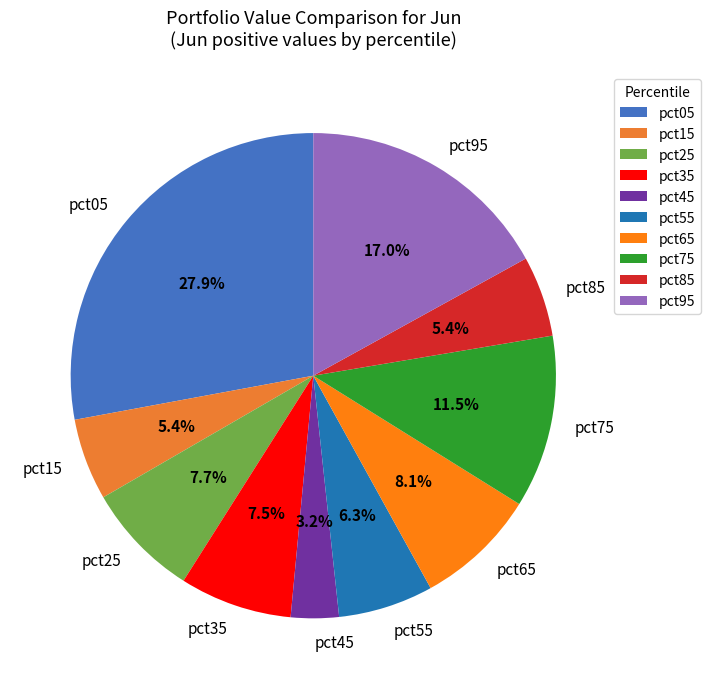

Which slice is the largest?

pct05